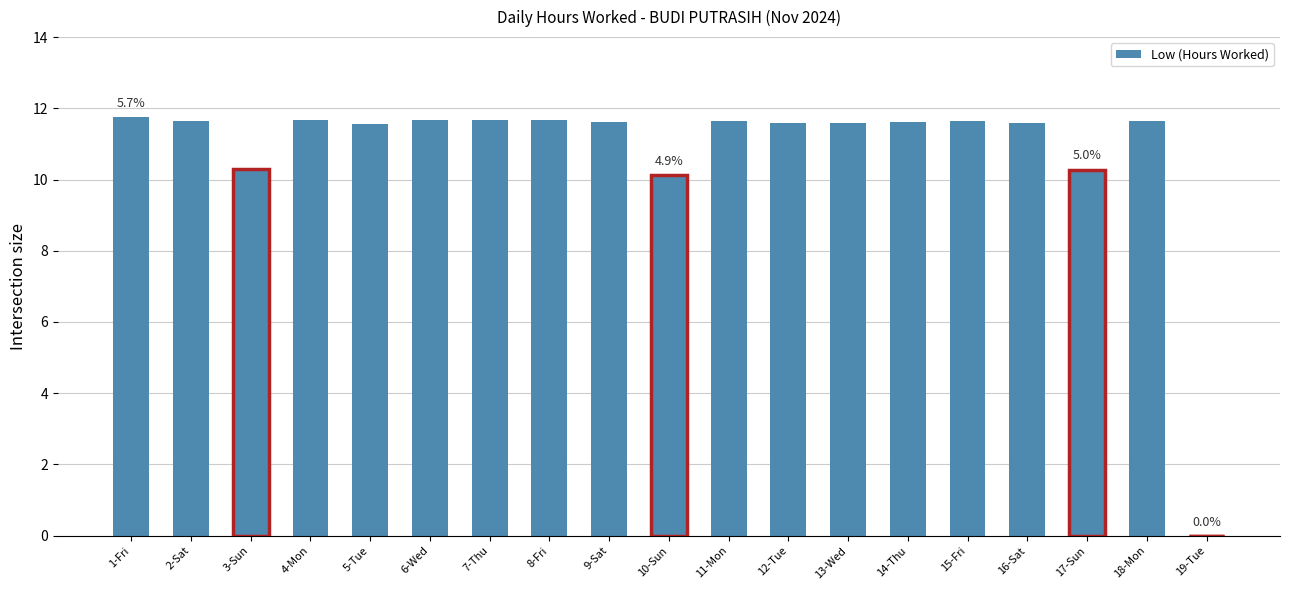

Which has a higher value, 9-Sat or 18-Mon?

18-Mon